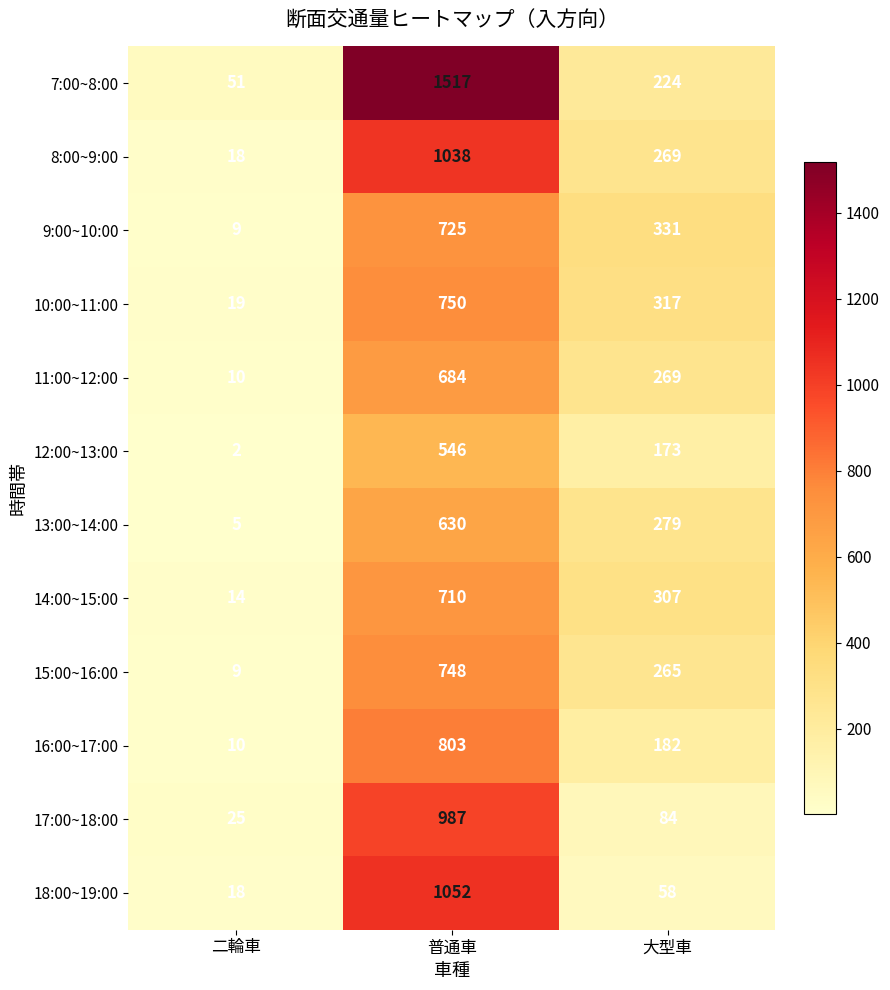

Count the 11:00~12:00 values in the range 10 to 684.

3